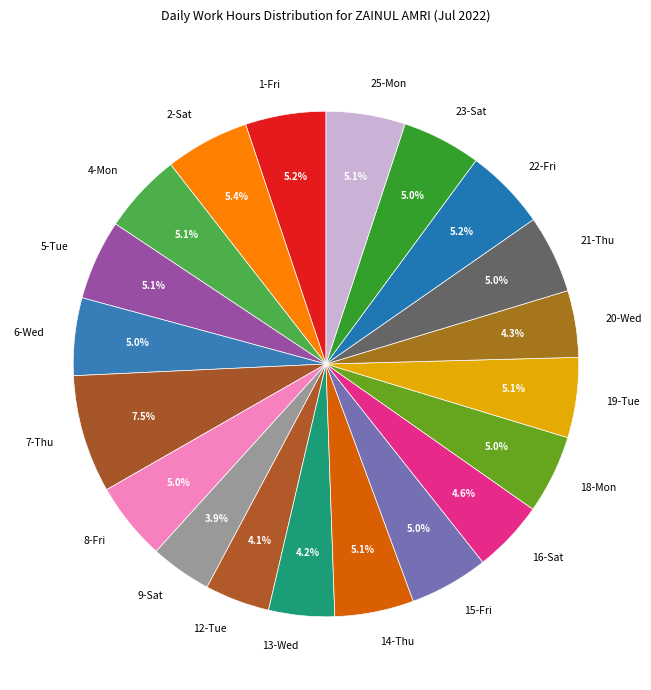

Does 13-Wed represent more than half of the total?

No